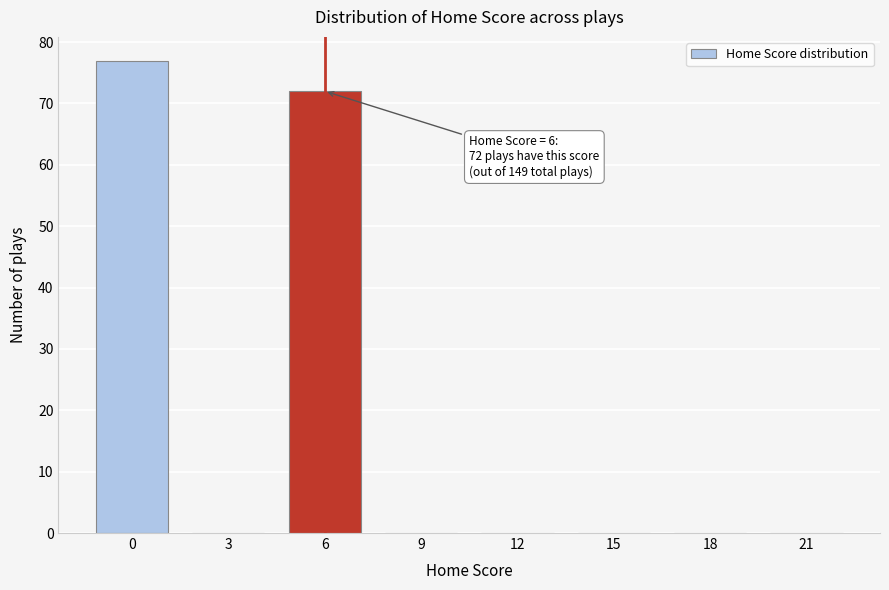

Reading left to right, extract all data points from this chart.

0=77	3=0	6=72	9=0	12=0	15=0	18=0	21=0